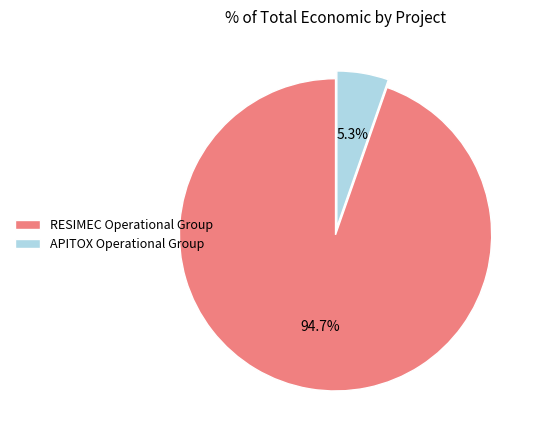

Count the number of slices in the pie.

2